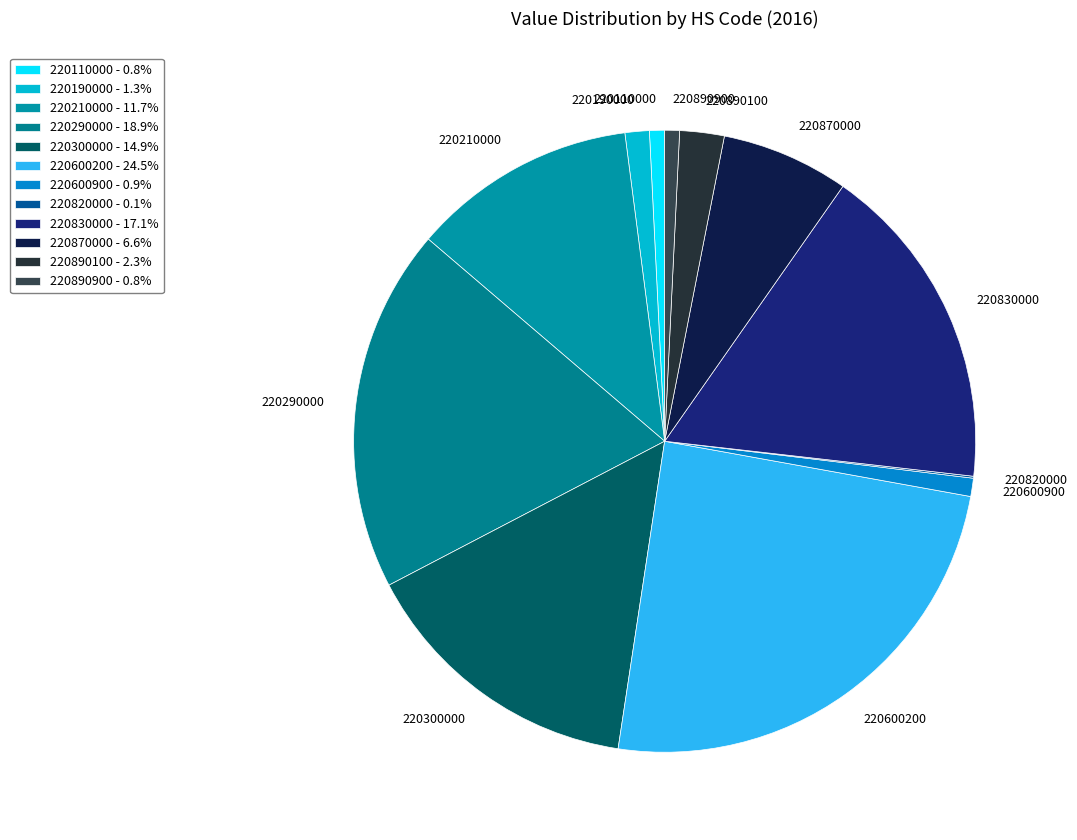

Which slice is the largest?

220600200